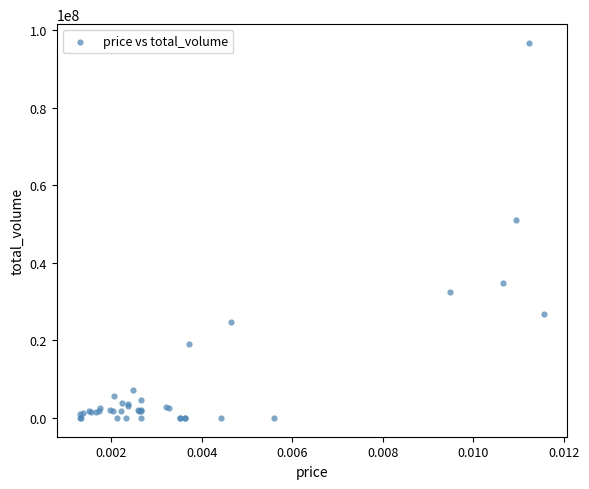

What Y value in the scatter plot is closest to 48343467?

51151265.2